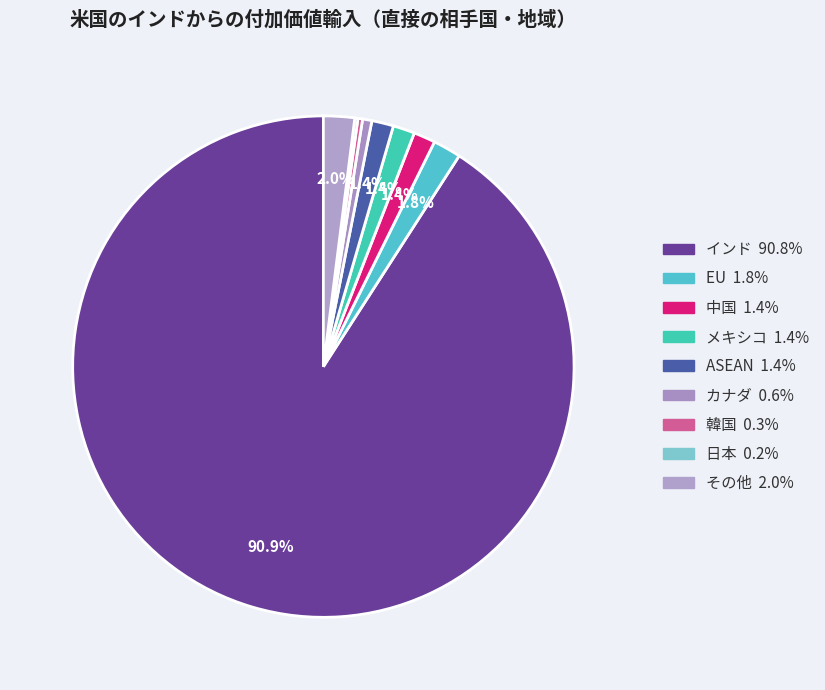

To the nearest percent, what is the combined percentage of 韓国 and カナダ?

1%